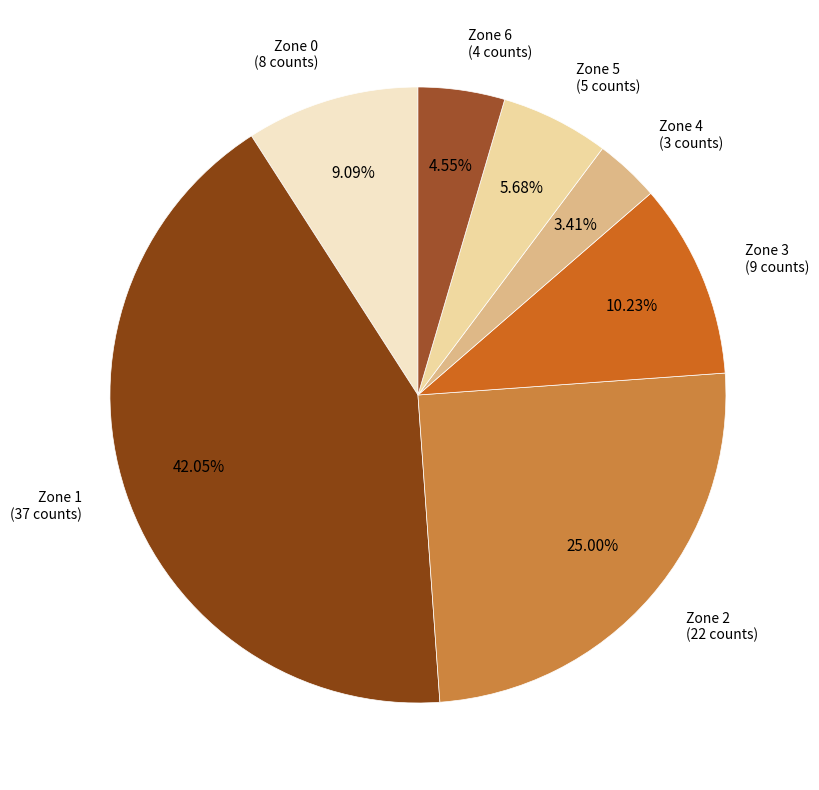

What is the smallest slice in the pie chart?

Zone 4